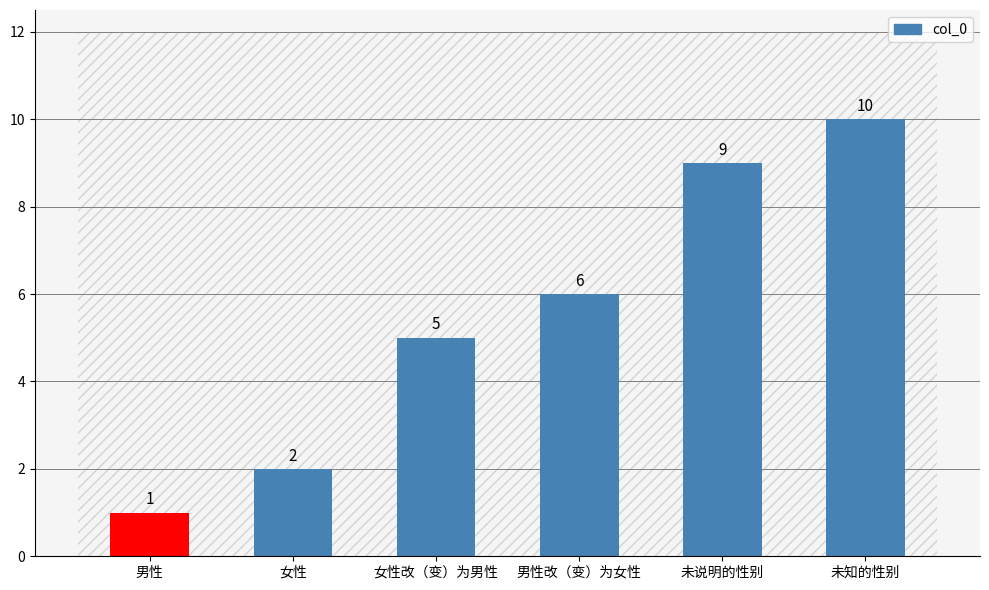

Are the bars horizontal?

No